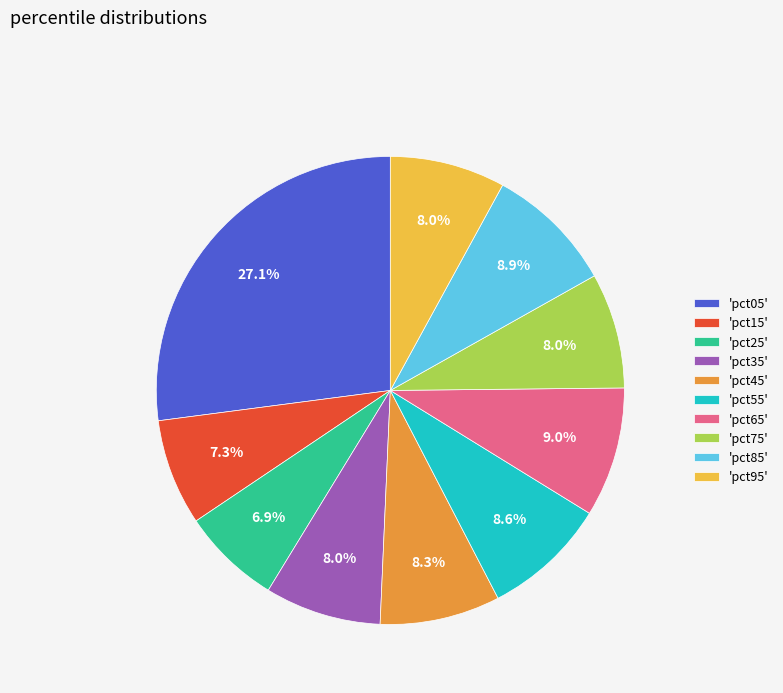

What is the total percentage of 'pct95' and 'pct45'?

16.3%